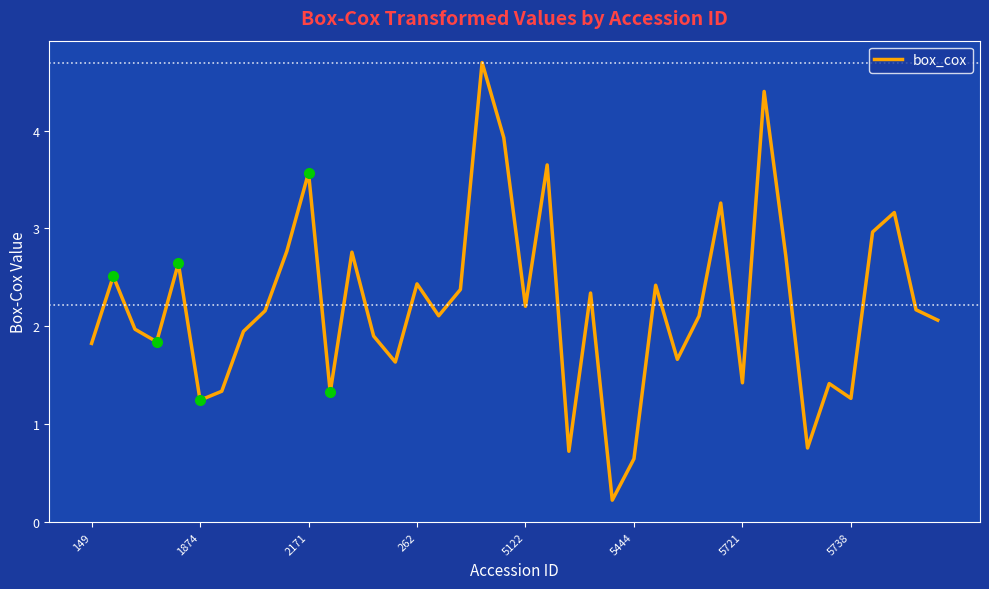

What is the greatest value displayed?

4.7